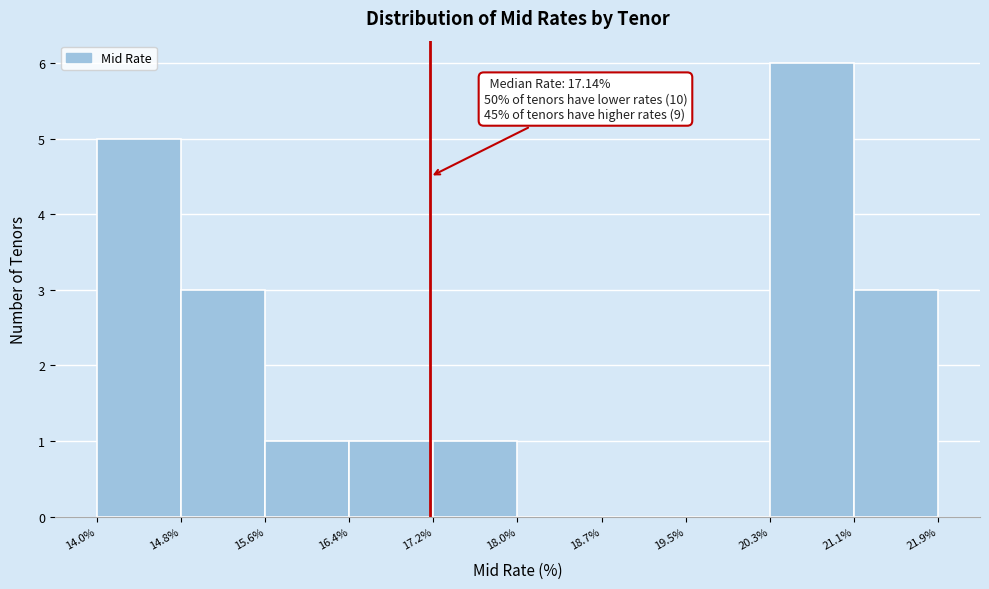

Which range on the x-axis has the tallest bar?

20.3% to 21.1%